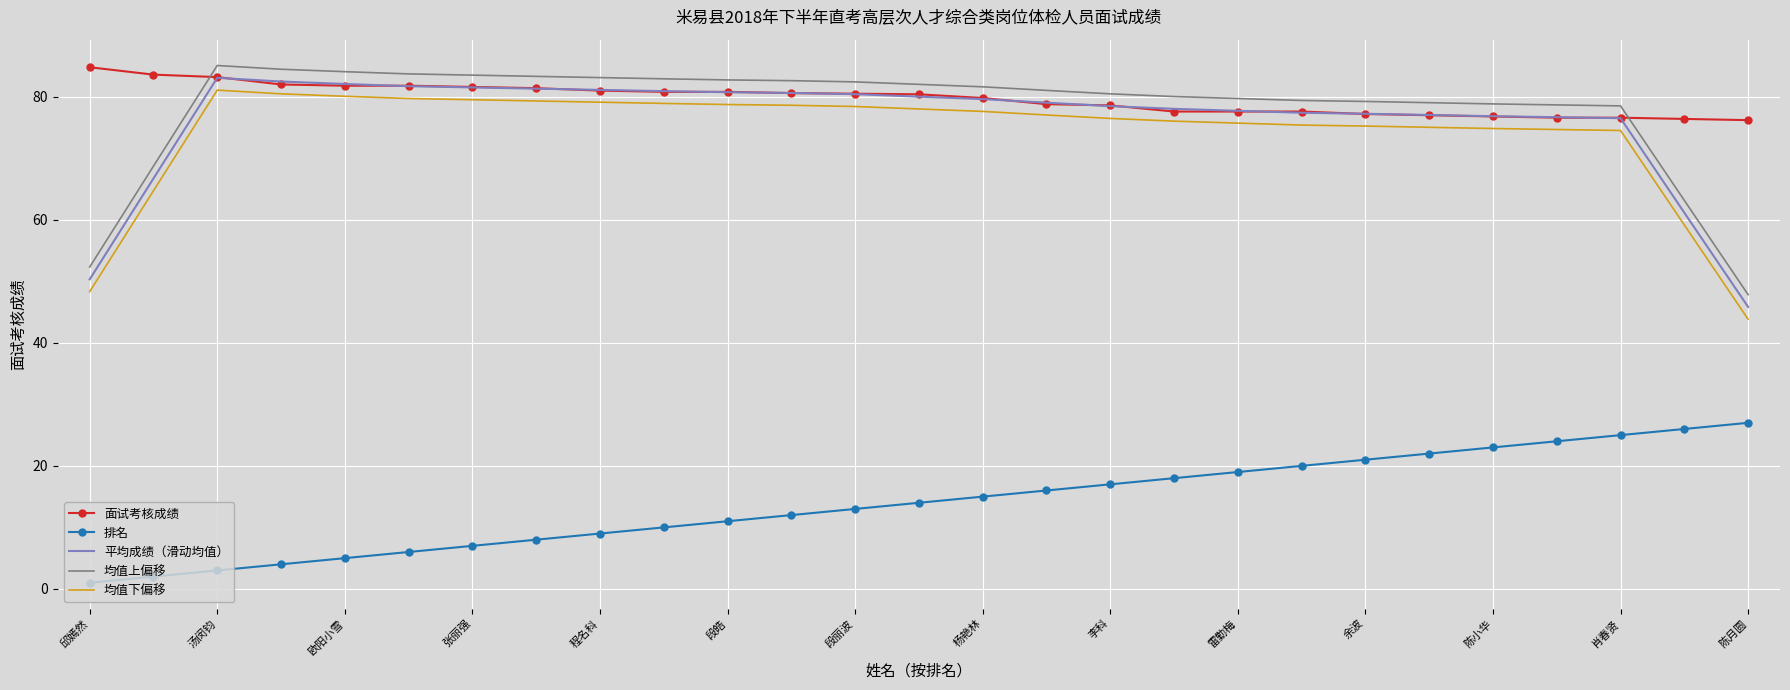

Which series ends up on top after the final intersection of 均值上偏移 and 面试考核成绩?

面试考核成绩